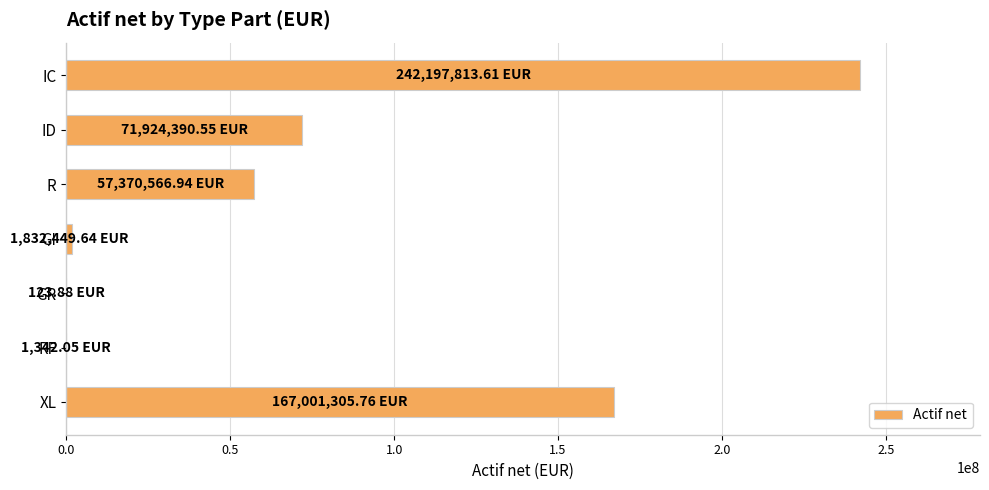

What is the sum of all values?

540327992.4